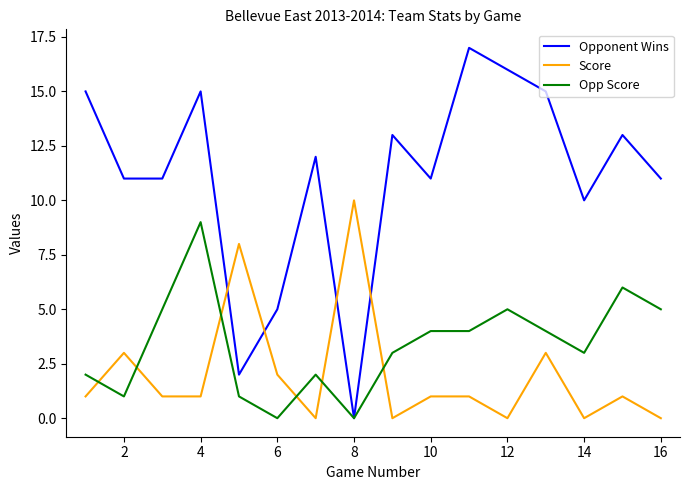

How many interior local peaks does the Opponent Wins series have?

5